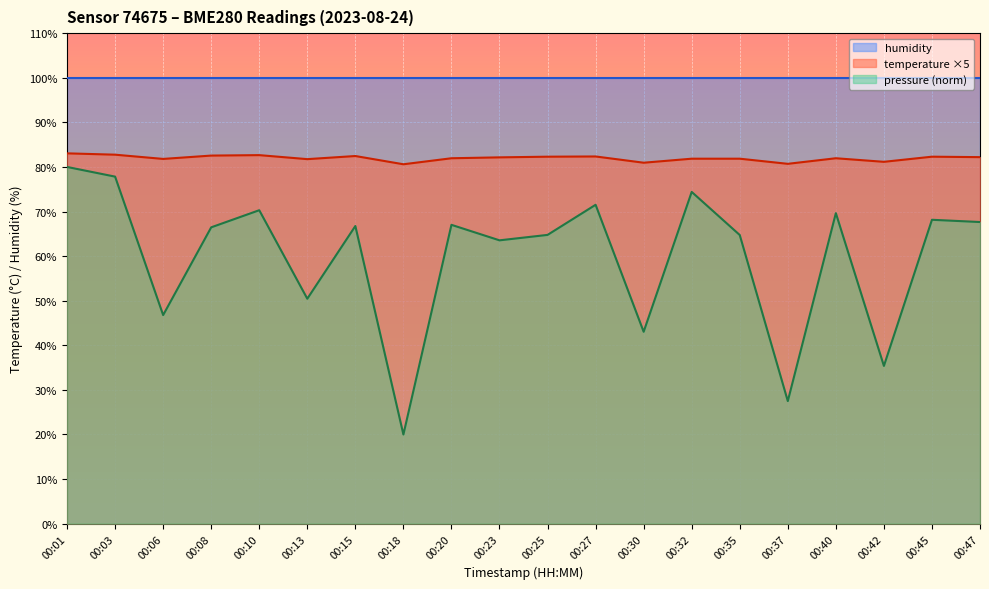

At which label is temperature closest to 81?

00:30